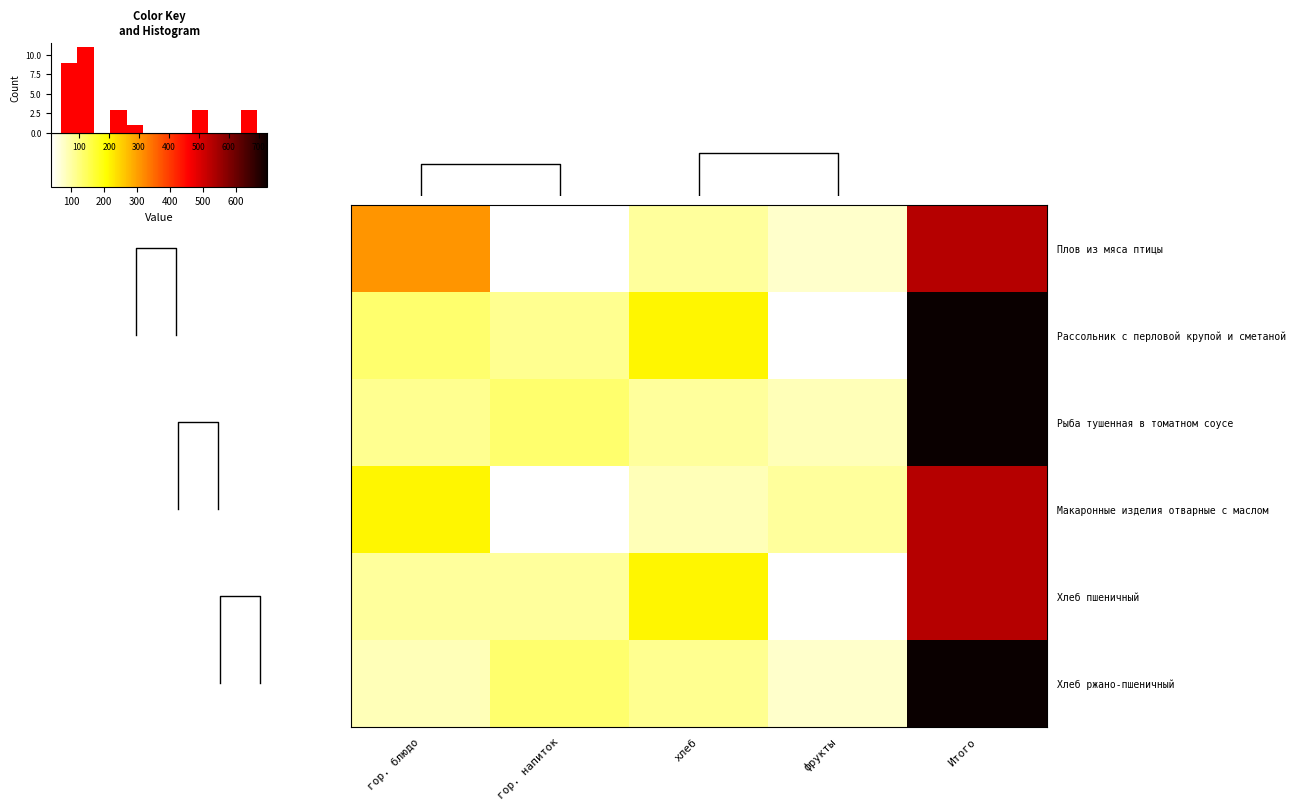

What is the spread (max minus min) of values at хлеб?

126.5